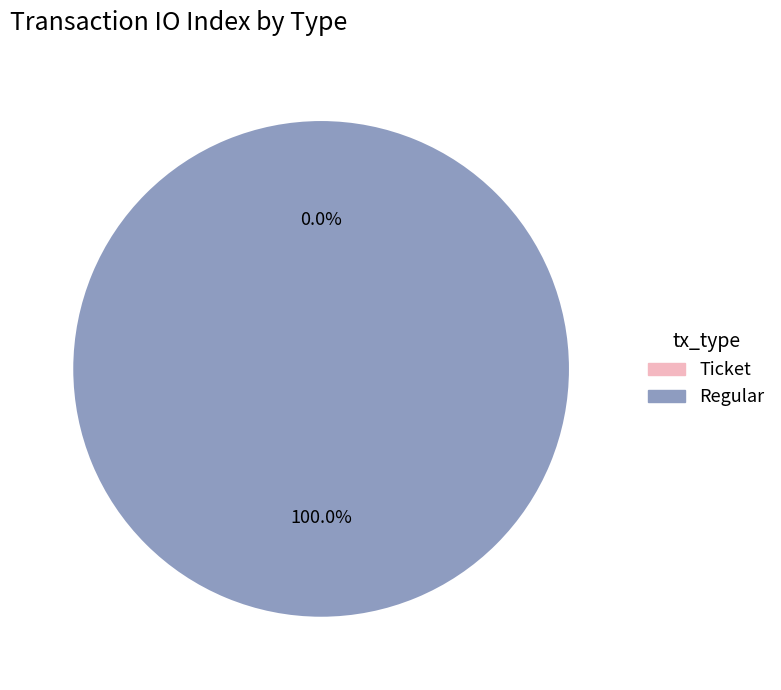

Does any single category account for the majority?

Yes